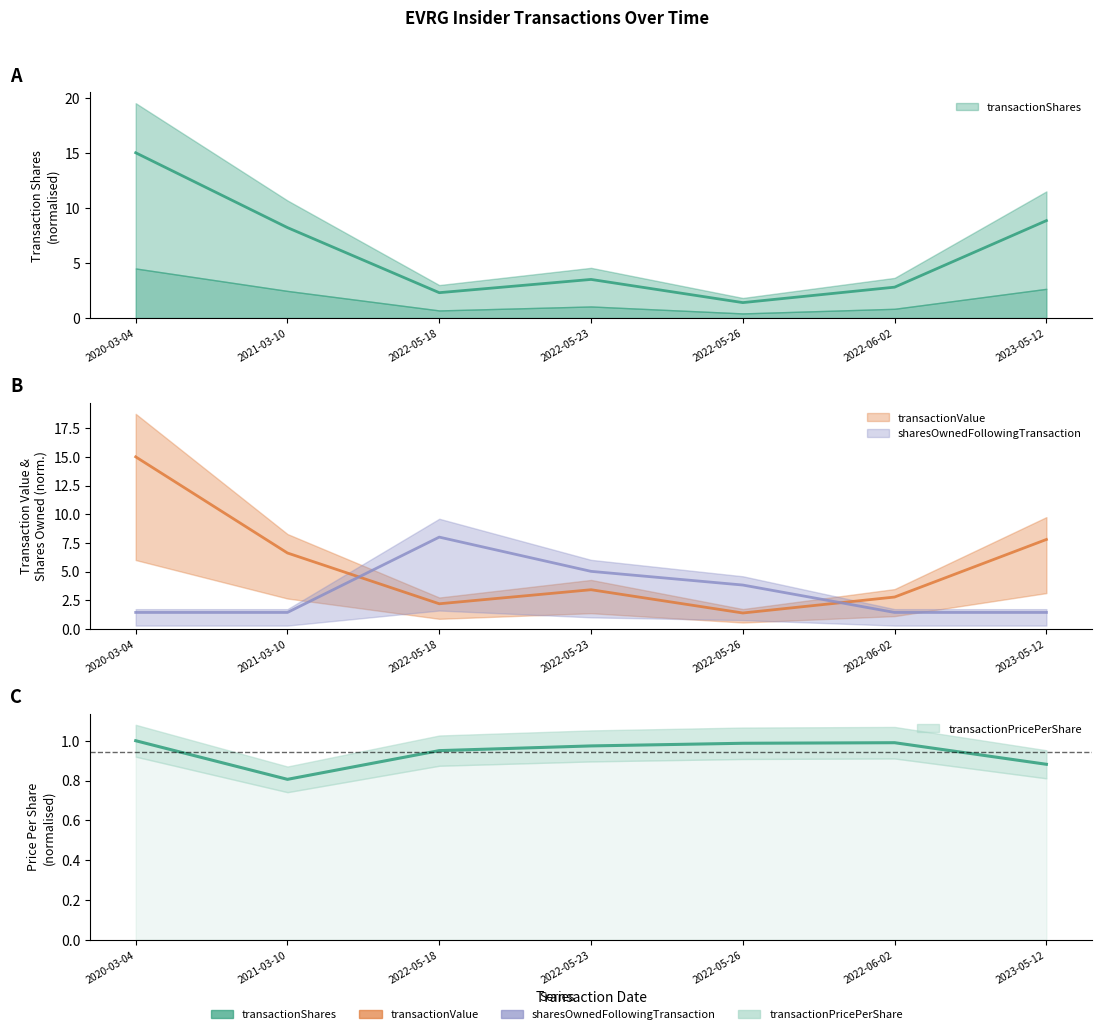

Reading left to right, extract all data points from this chart.

transactionShares: 2020-03-04=15.0	2021-03-10=8.2	2022-05-18=2.3	2022-05-23=3.5	2022-05-26=1.4	2022-06-02=2.8	2023-05-12=8.8
transactionValue: 2020-03-04=15.0	2021-03-10=6.6	2022-05-18=2.2	2022-05-23=3.4	2022-05-26=1.4	2022-06-02=2.8	2023-05-12=7.8
sharesOwnedFollowingTransaction: 2020-03-04=1.4	2021-03-10=1.4	2022-05-18=8.0	2022-05-23=5.0	2022-05-26=3.8	2022-06-02=1.4	2023-05-12=1.4
transactionPricePerShare: 2020-03-04=1.0	2021-03-10=0.8	2022-05-18=1.0	2022-05-23=1.0	2022-05-26=1.0	2022-06-02=1.0	2023-05-12=0.9